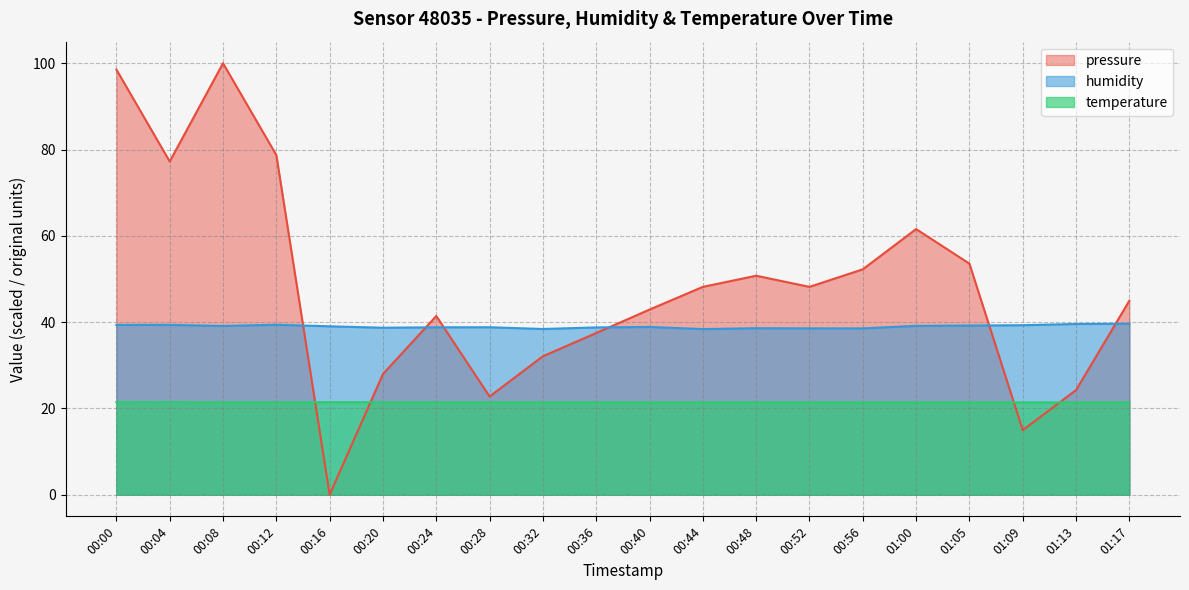

Where does the pressure series first go above 48?

00:00